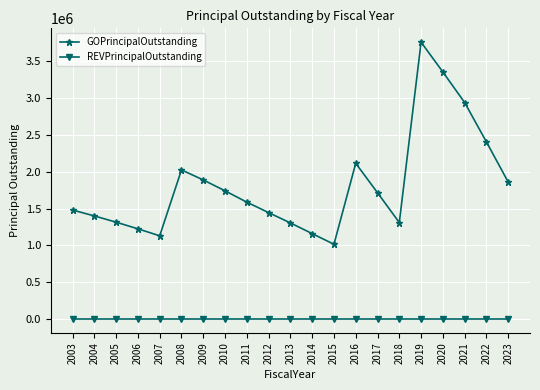

Is it true that GOPrincipalOutstanding equals 1400000 at 2004?

True